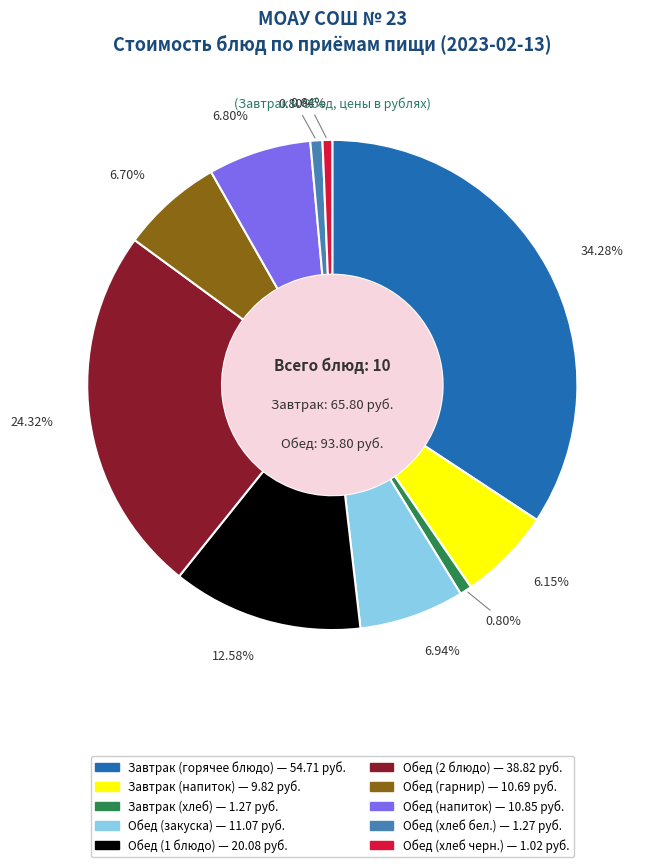

Which has a higher value, Завтрак (горячее блюдо) or Обед (закуска)?

Завтрак (горячее блюдо)